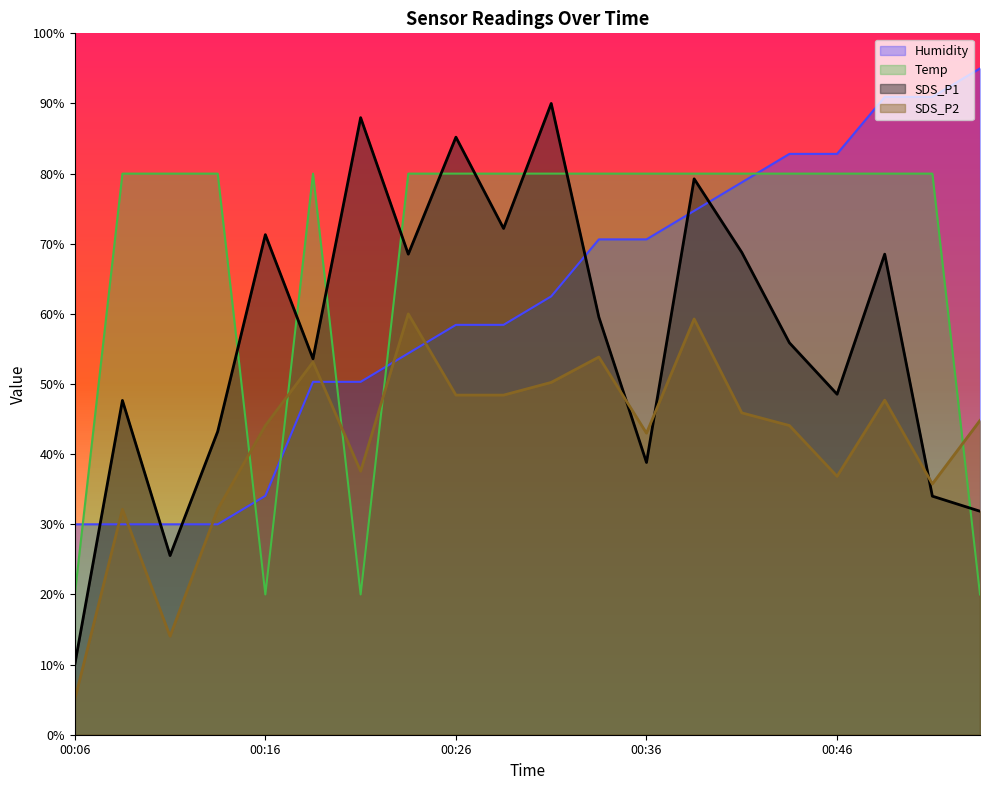

Rank the categories by Humidity value from highest to lowest.

00:53, 00:48, 00:51, 00:43, 00:46, 00:41, 00:38, 00:34, 00:36, 00:31, 00:26, 00:29, 00:24, 00:19, 00:21, 00:16, 00:06, 00:09, 00:11, 00:14